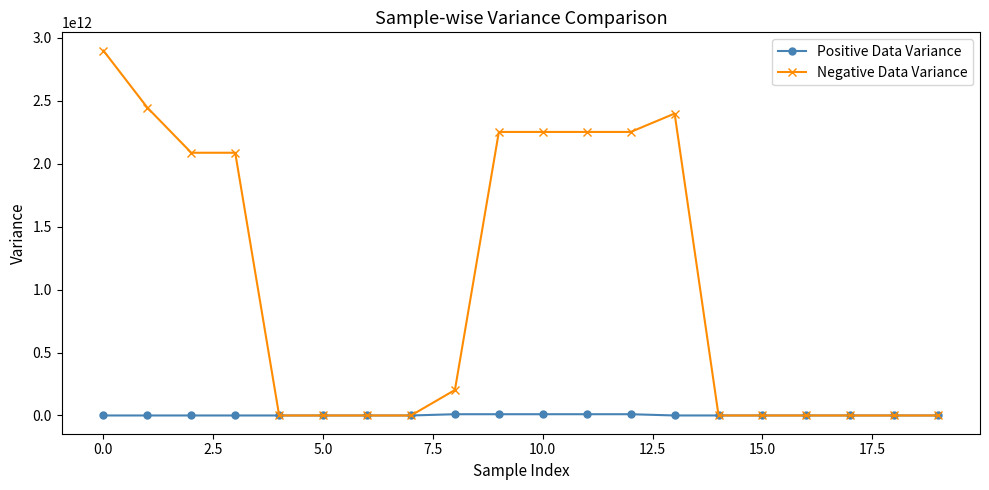

Which series has the widest spread of values?

Negative Data Variance